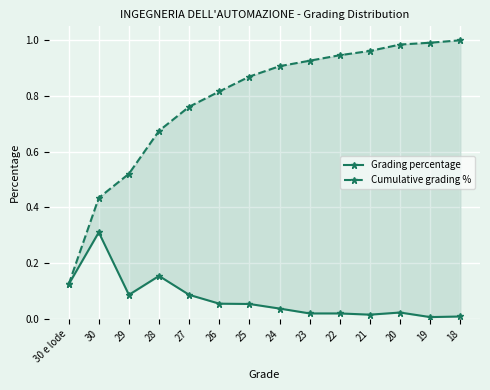

What is the label of the 4th point from the right?

21